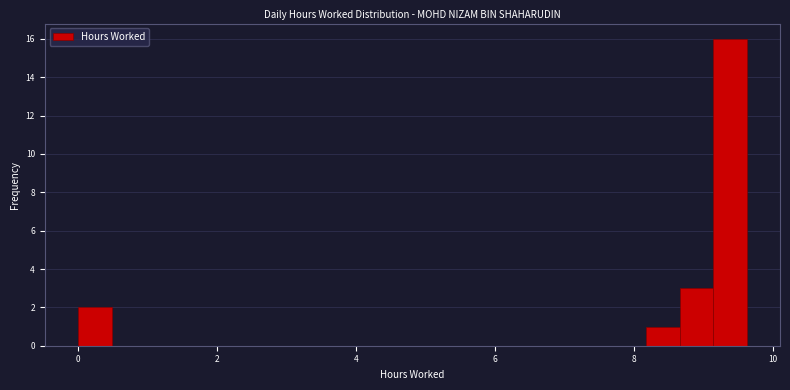

Read against the x-axis, roughly where is the centre of the tallest bar?

9.4